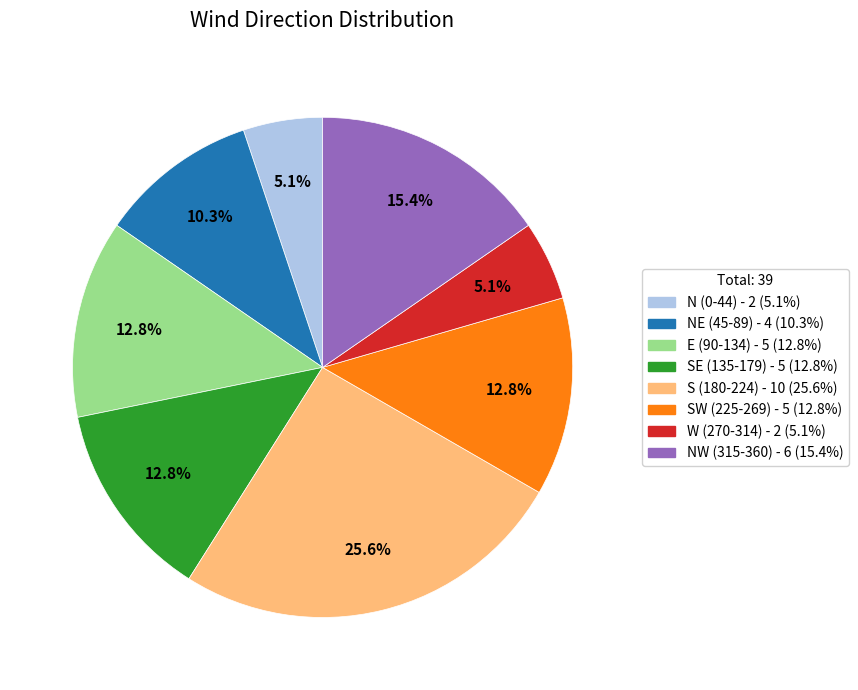

Is there any slice that represents more than half of the pie?

No